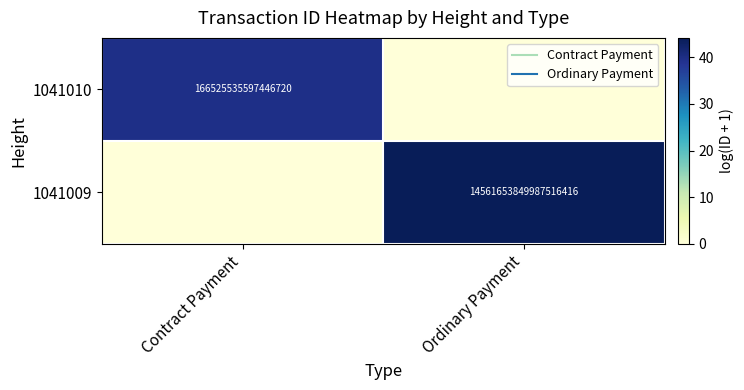

At which label does 1041010 first exceed 39?

Contract Payment